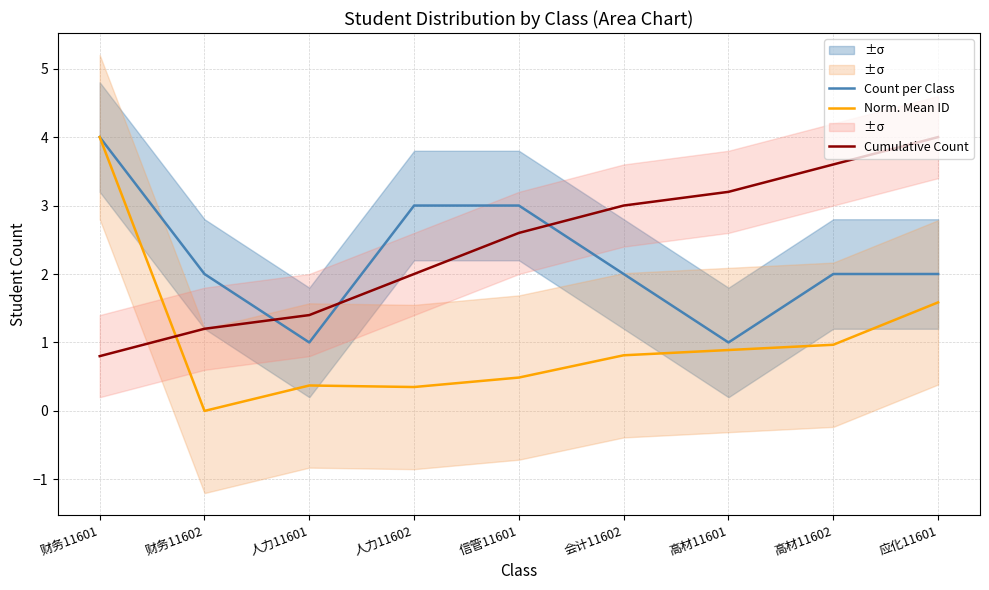

At how many categories does at least one series exceed 2?

7